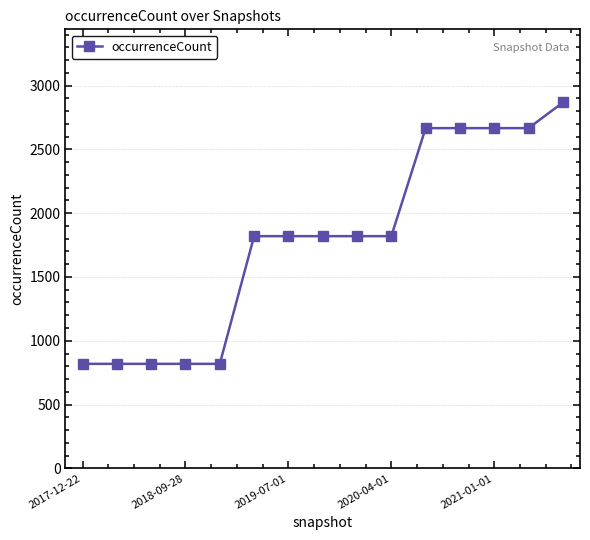

What is the value of the 3rd point from the left?

819